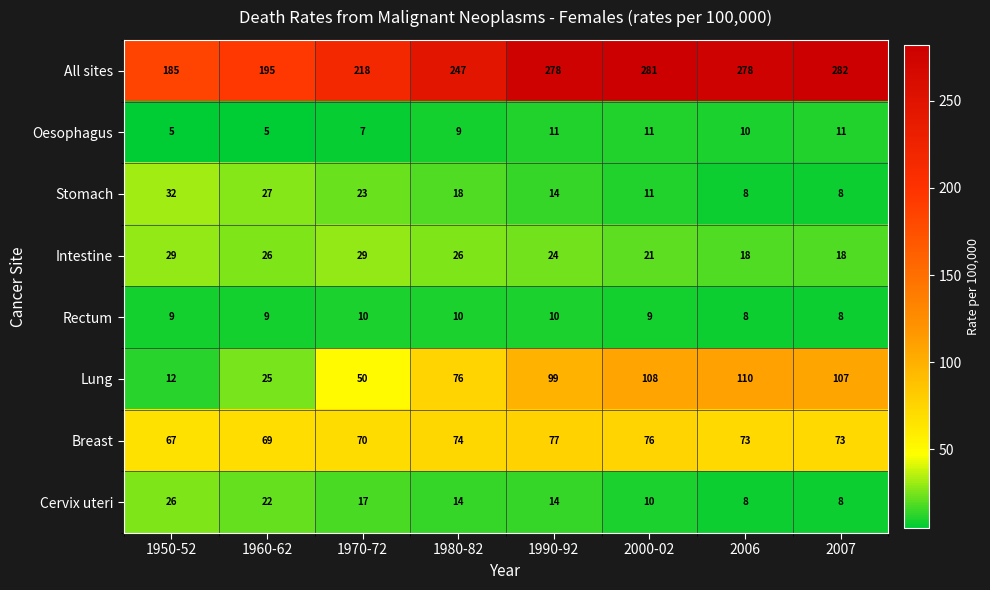

The value of Lung at 2000-02 is 181. True or false?

False